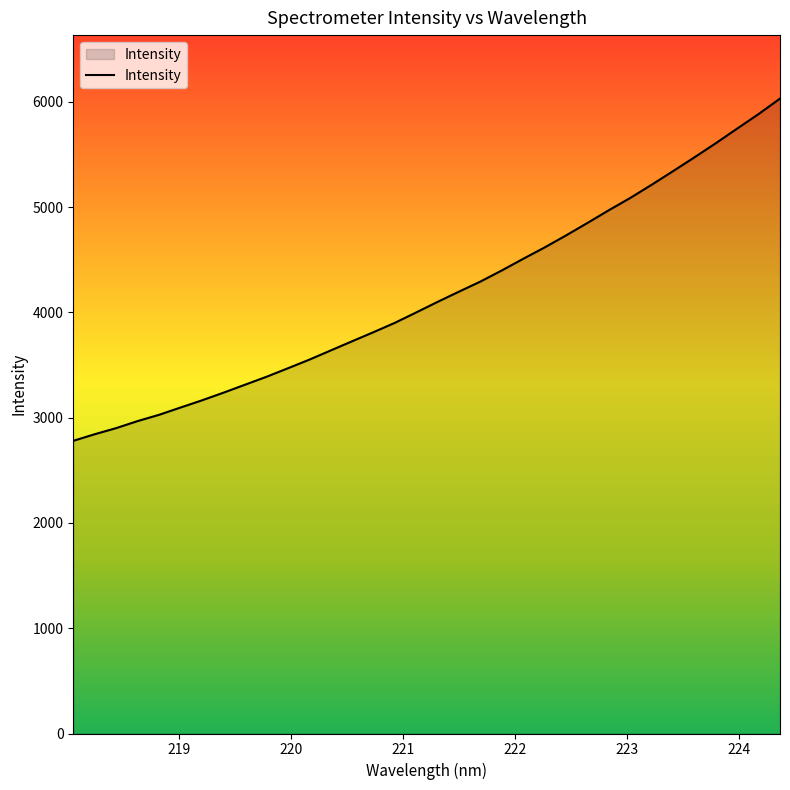

What is the minimum value shown in the chart?

2779.7